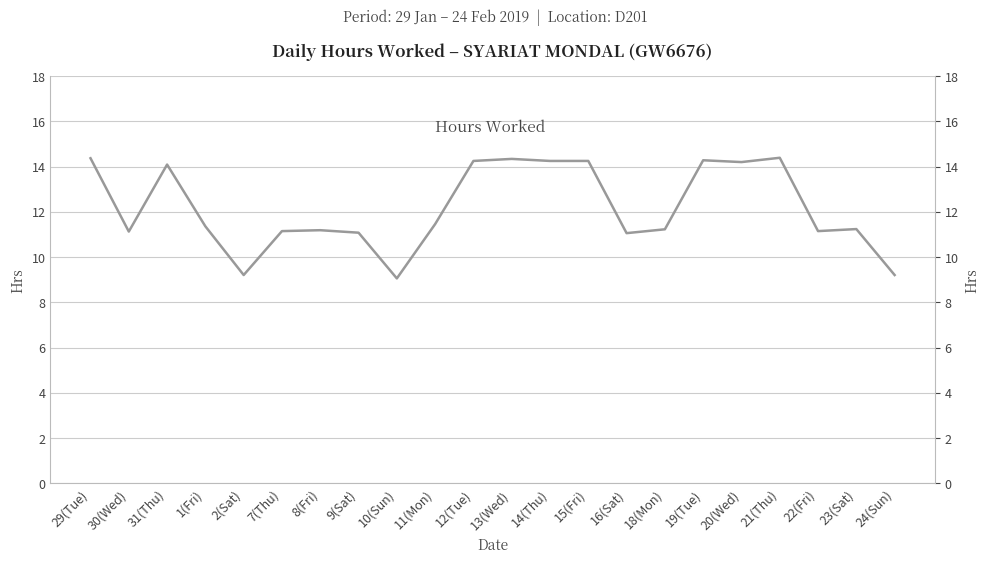

What is the sum of the values at 1(Fri) and 8(Fri)?

22.5